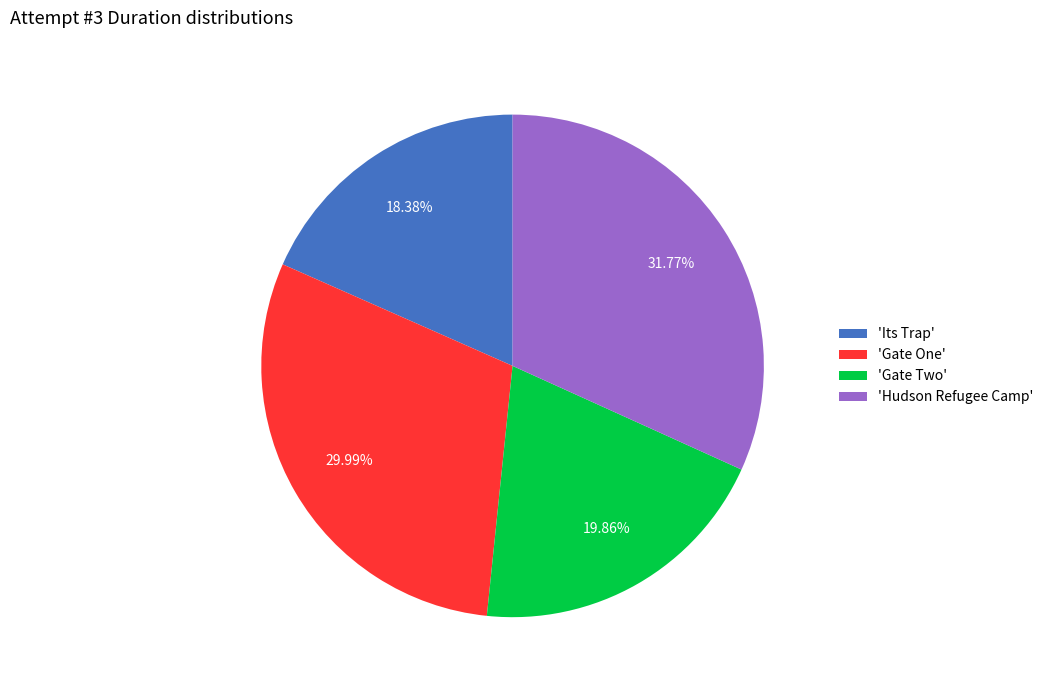

Do 'Gate Two' and 'Hudson Refugee Camp' together represent more than half of the pie?

Yes